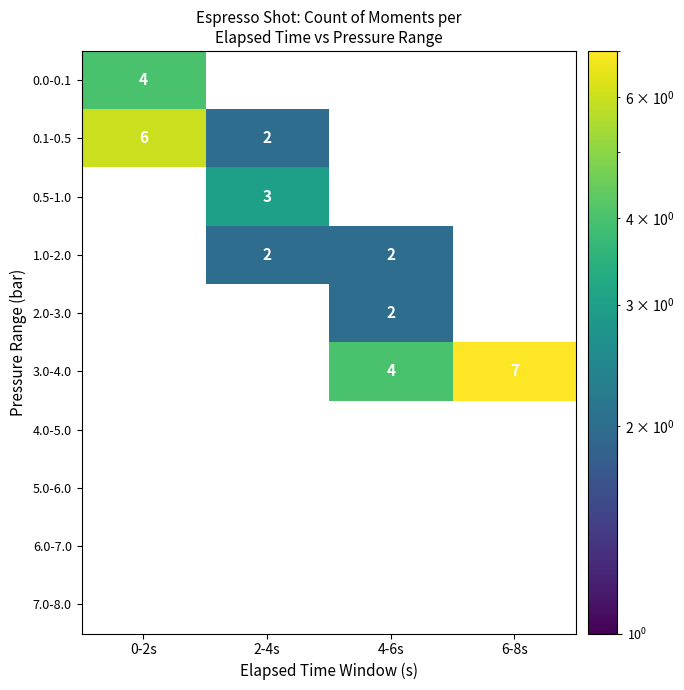

The 0.5-1.0 series shows 3 at 2-4s. True or false?

True